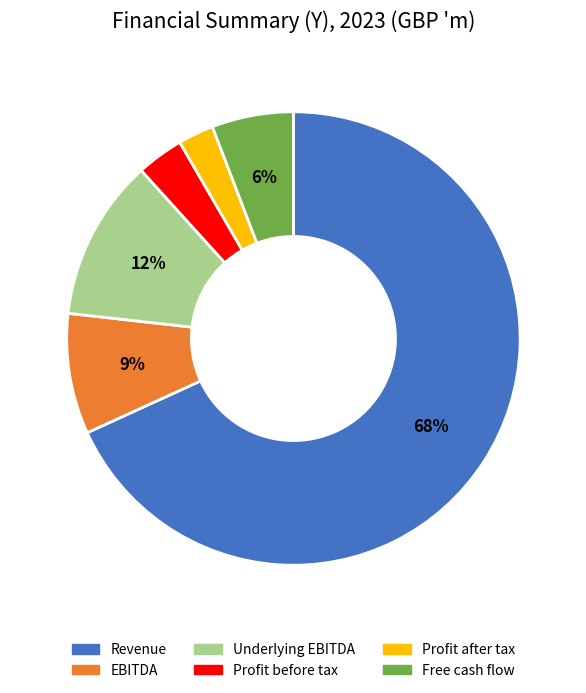

Which slice represents more than half of the pie?

Revenue